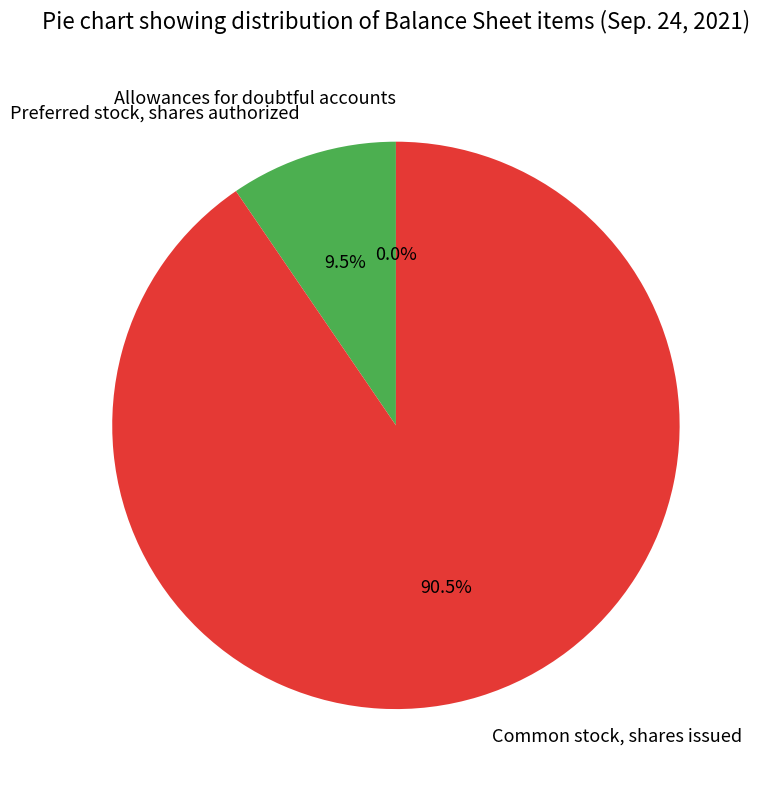

Is Preferred stock, shares authorized the majority of the pie?

No